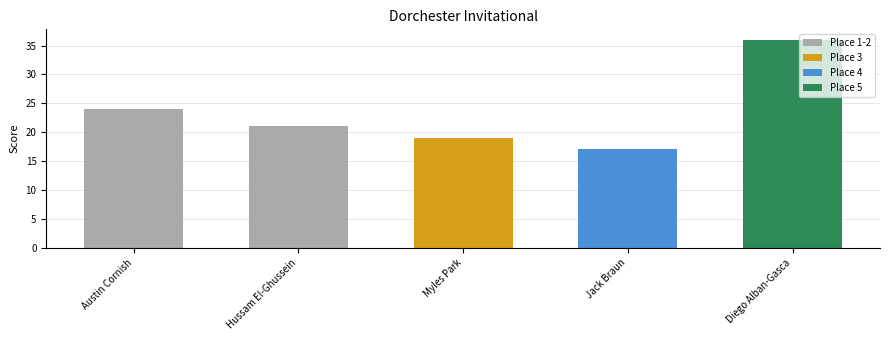

Reading left to right, what are all the values shown in this chart?

24	21	19	17	36